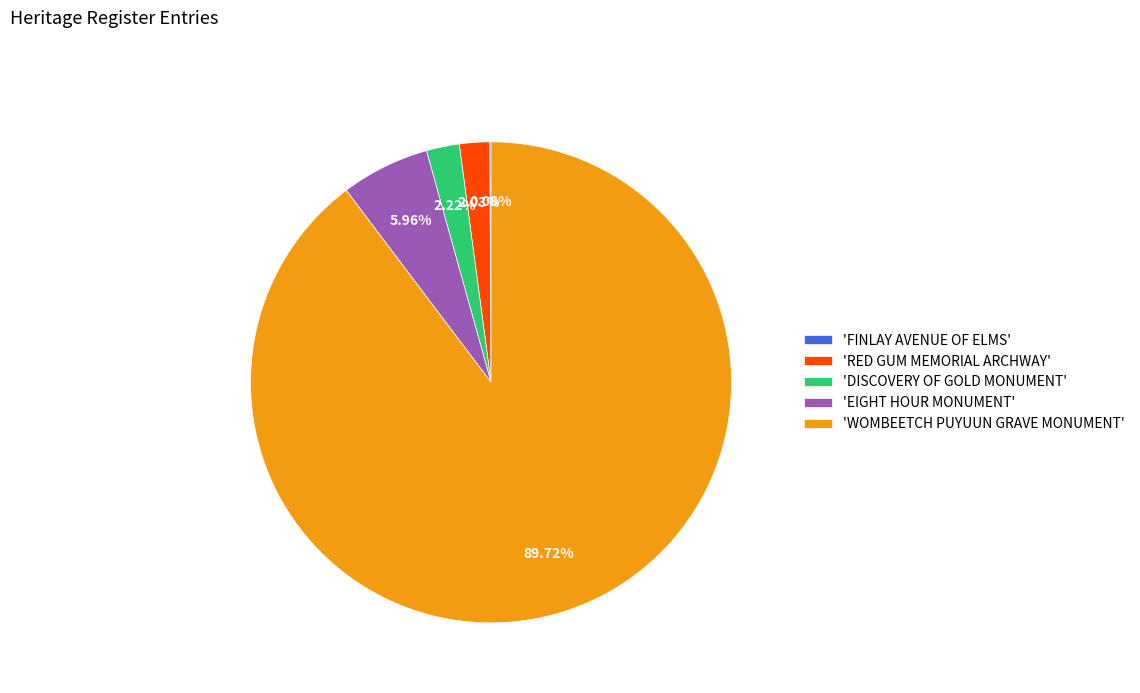

Which slice is the largest?

'WOMBEETCH PUYUUN GRAVE MONUMENT'